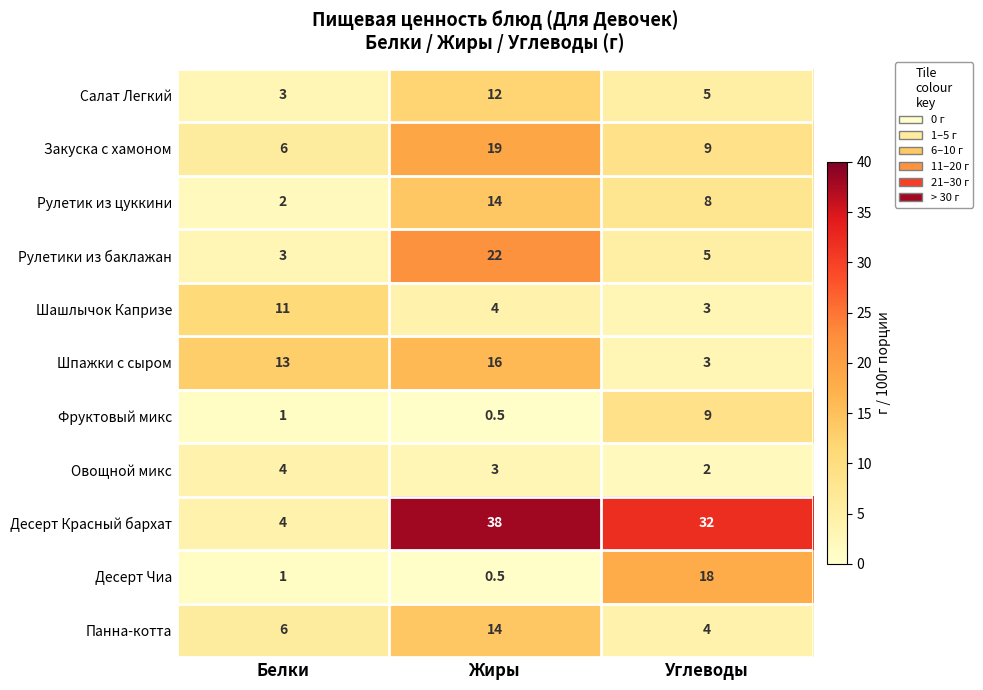

Between Жиры and Углеводы, which series saw the biggest shift?

Десерт Чиа